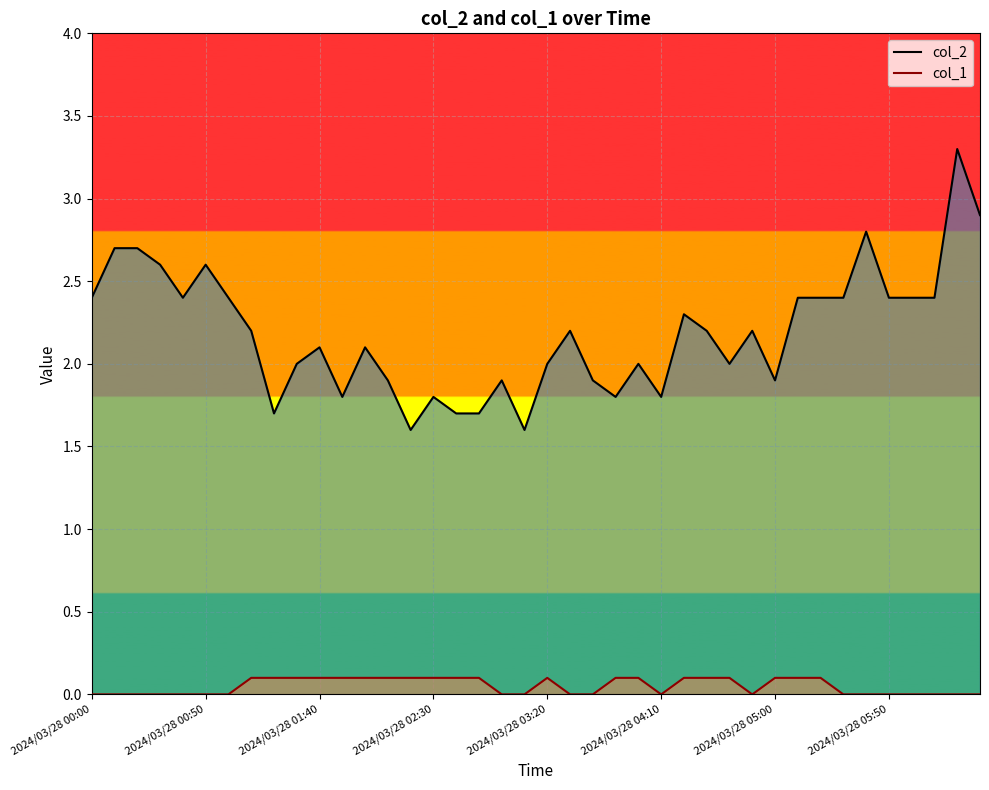

How many values in the col_2 series are below 2?

13